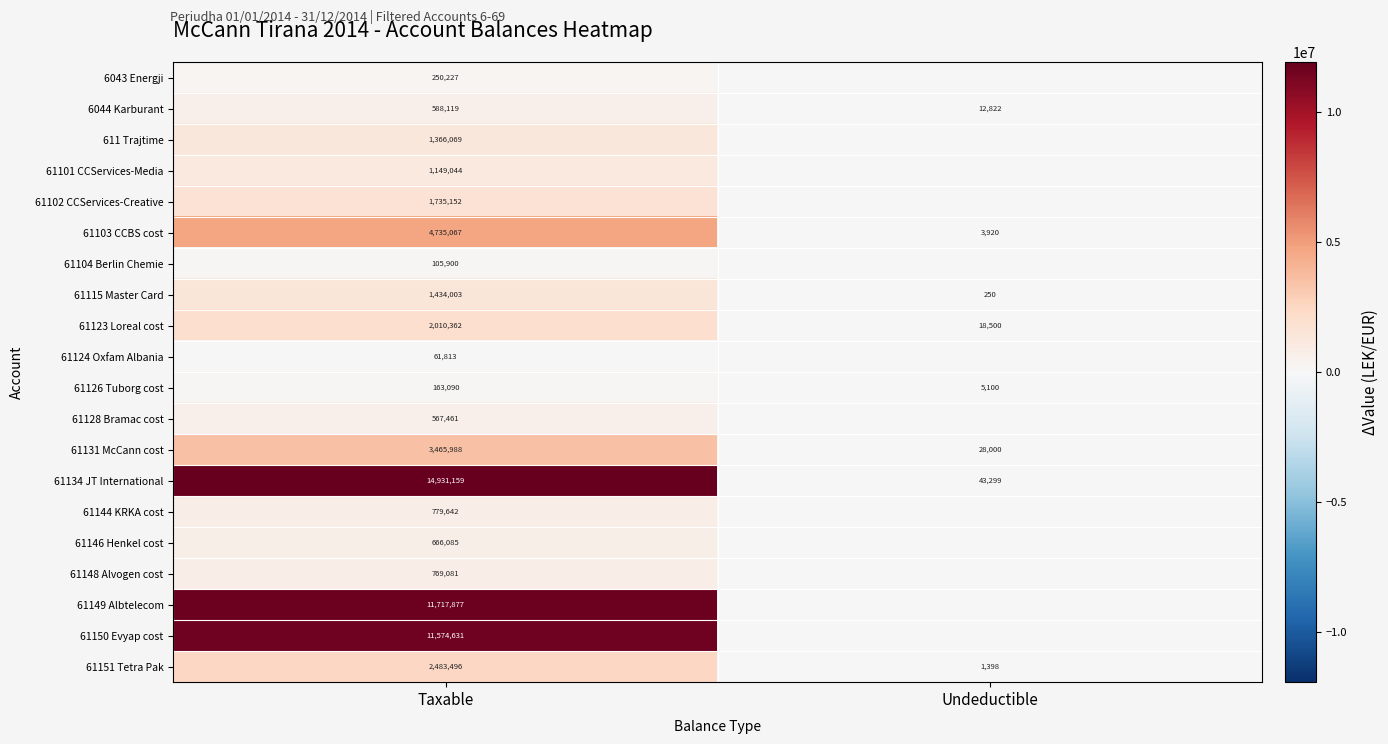

Rank the categories by 61103 CCBS cost value from lowest to highest.

Undeductible, Taxable